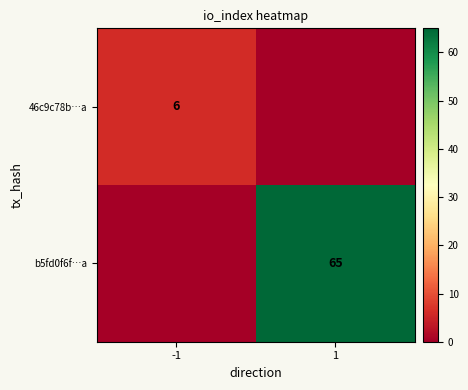

True or false: 46c9c78b…a has a value of 6 at -1.

True